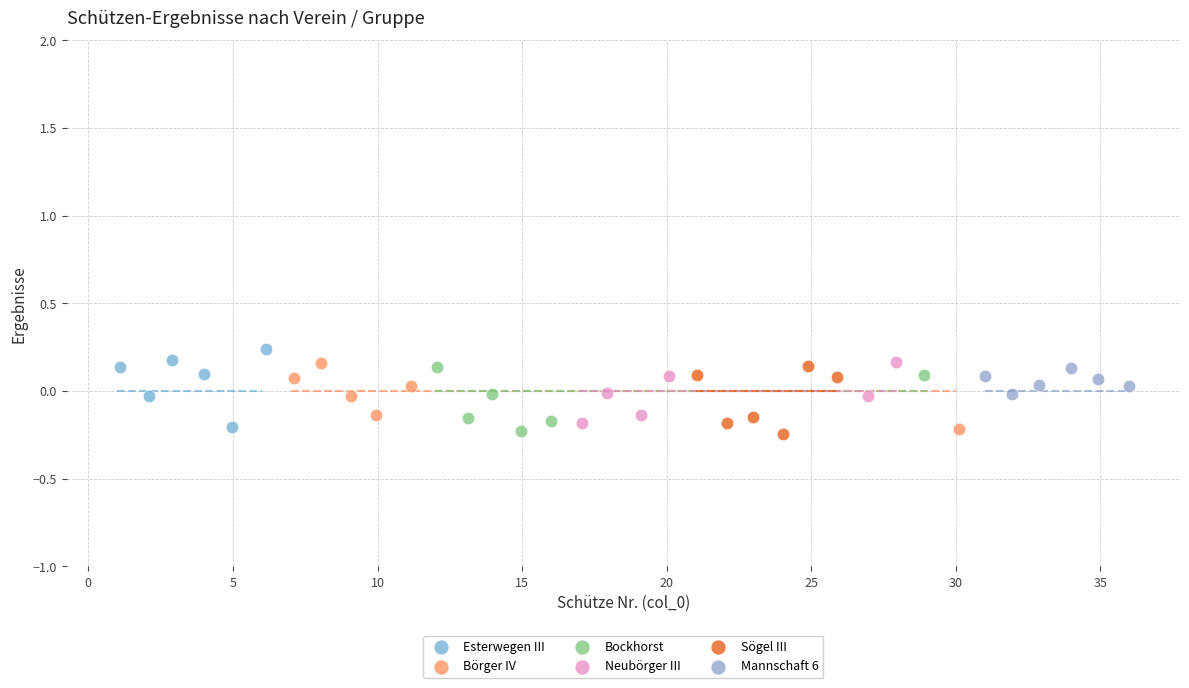

Which series reaches the maximum Y coordinate?

Esterwegen III